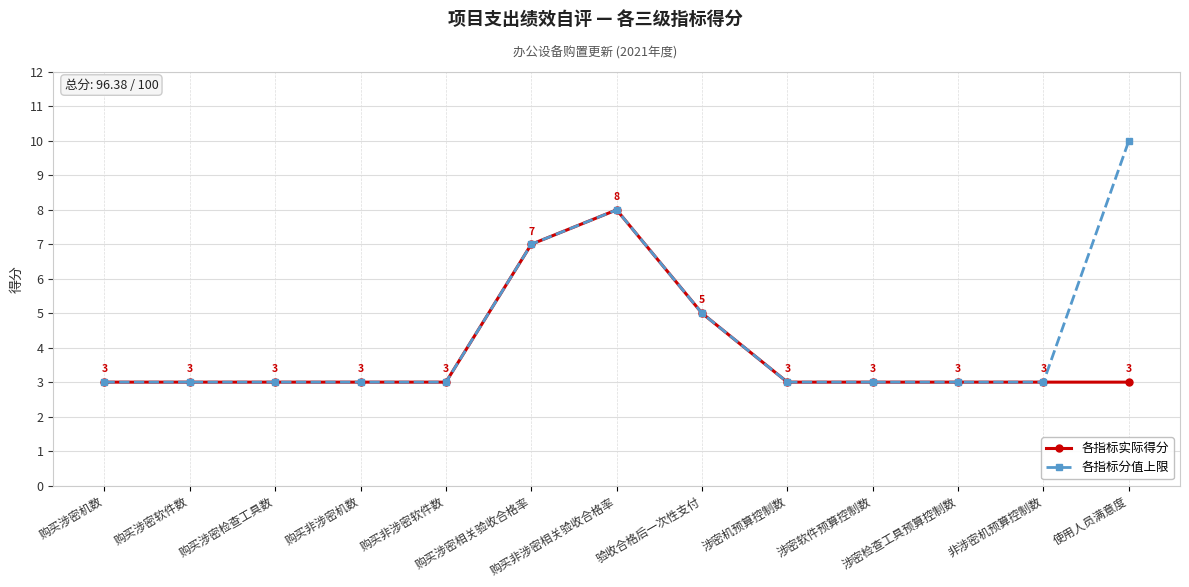

At which category does 各指标分值上限 reach its first local peak?

购买非涉密相关验收合格率